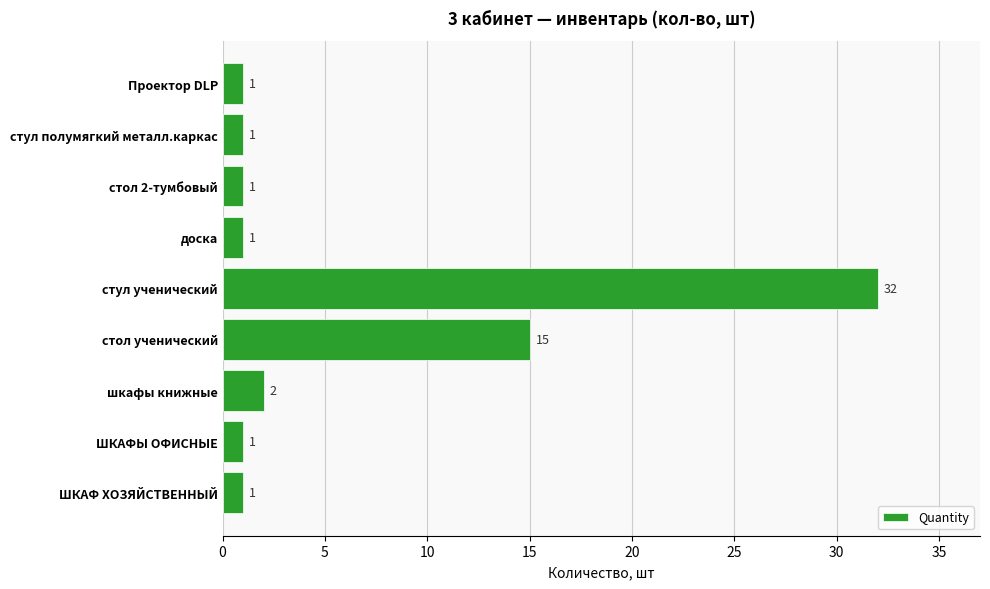

The value at доска is 1. True or false?

True